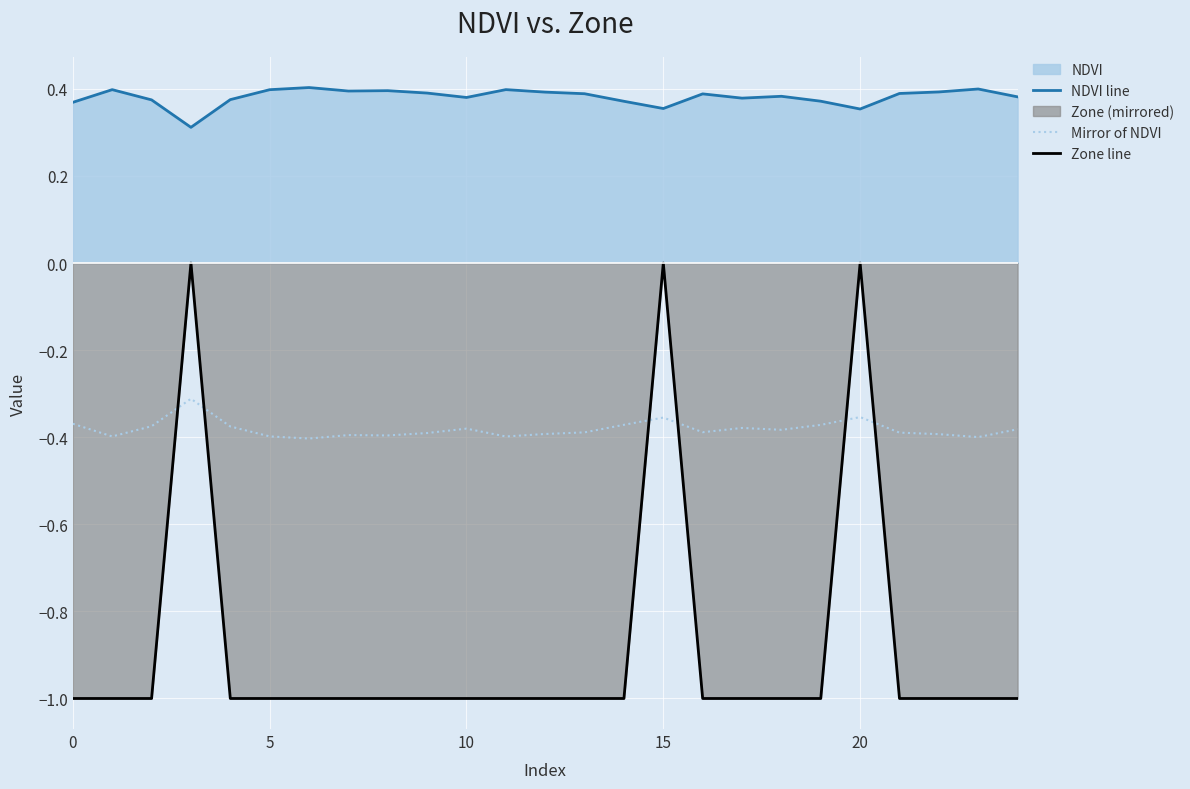

List the series in order of their peak value, highest first.

NDVI line, Zone line, Mirror of NDVI